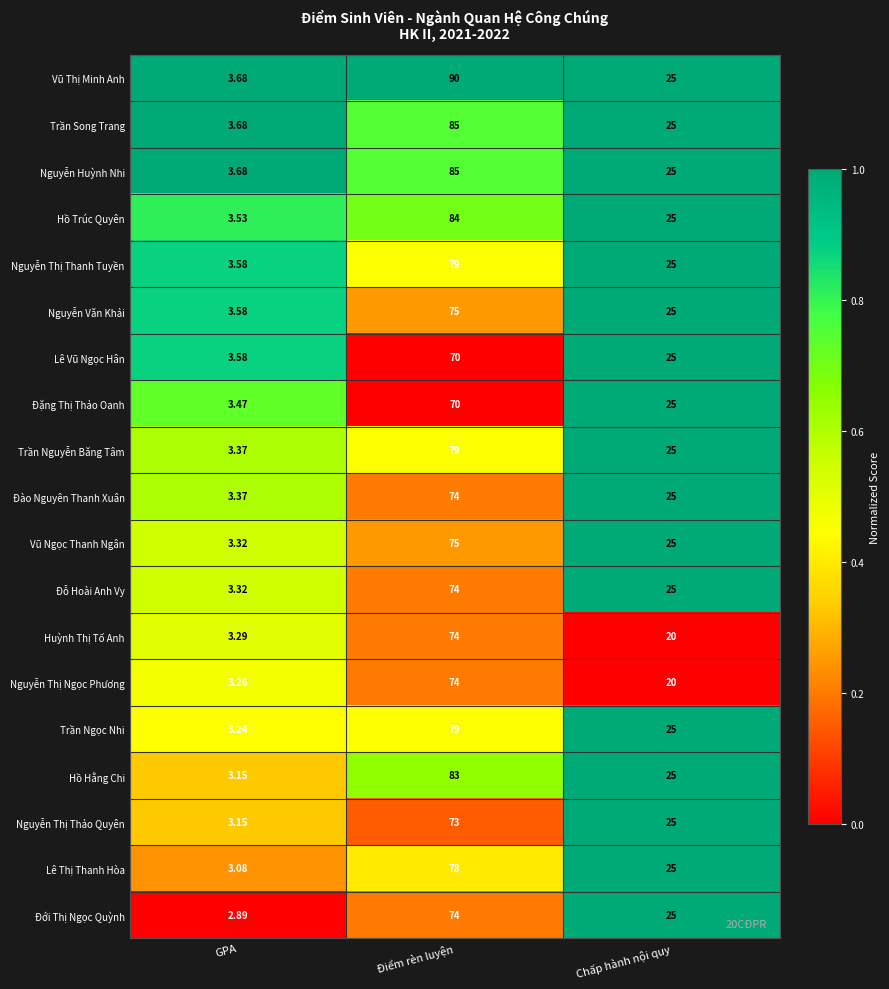

Between GPA and Điểm rèn luyện, which series saw the biggest shift?

Vũ Thị Minh Anh